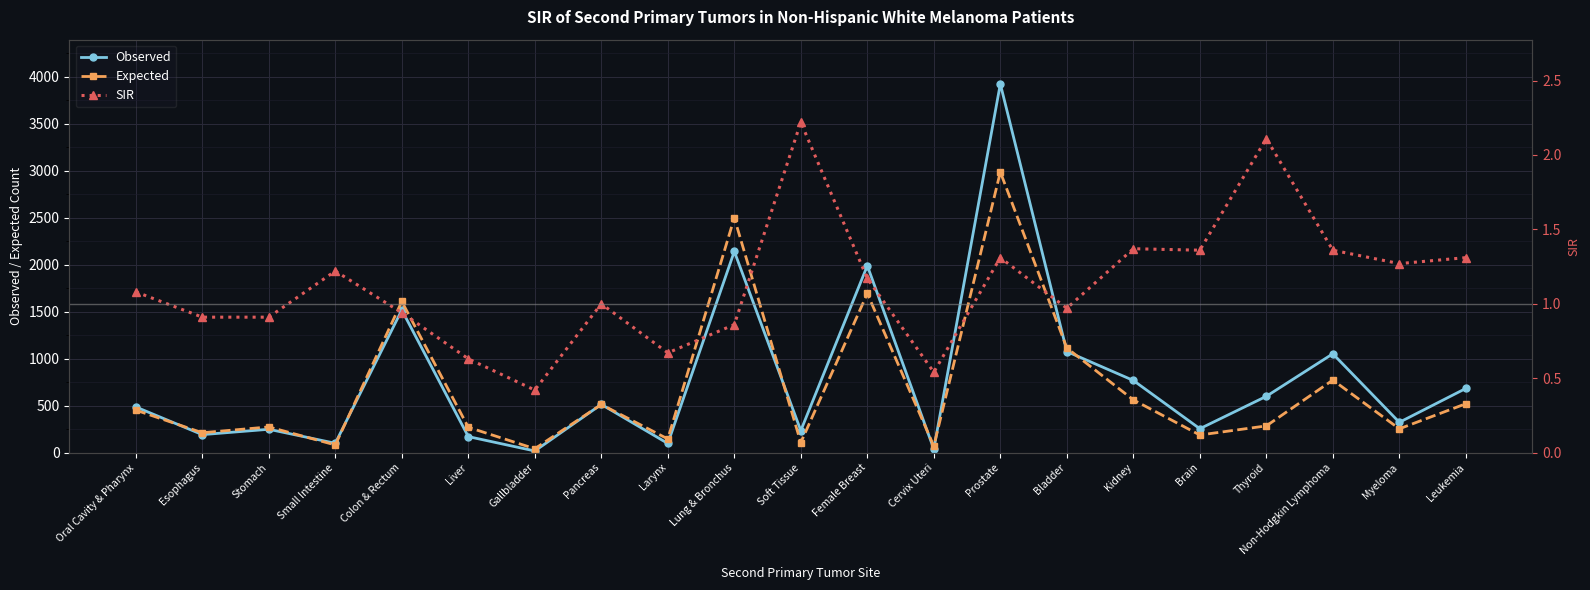

The Observed series shows 322.0 at Myeloma. True or false?

True